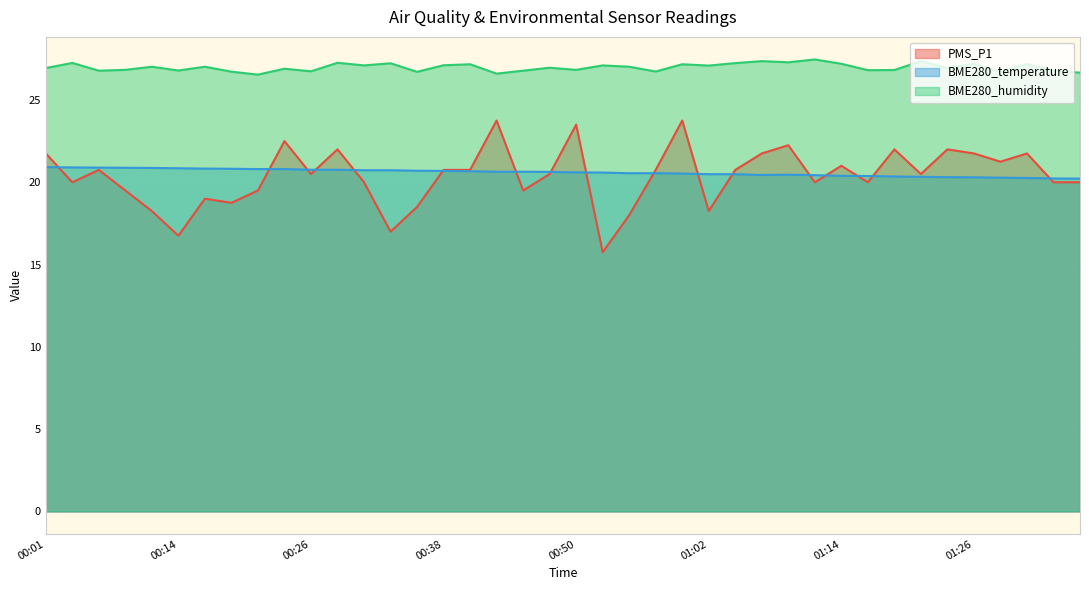

What is the greatest value displayed?

27.5